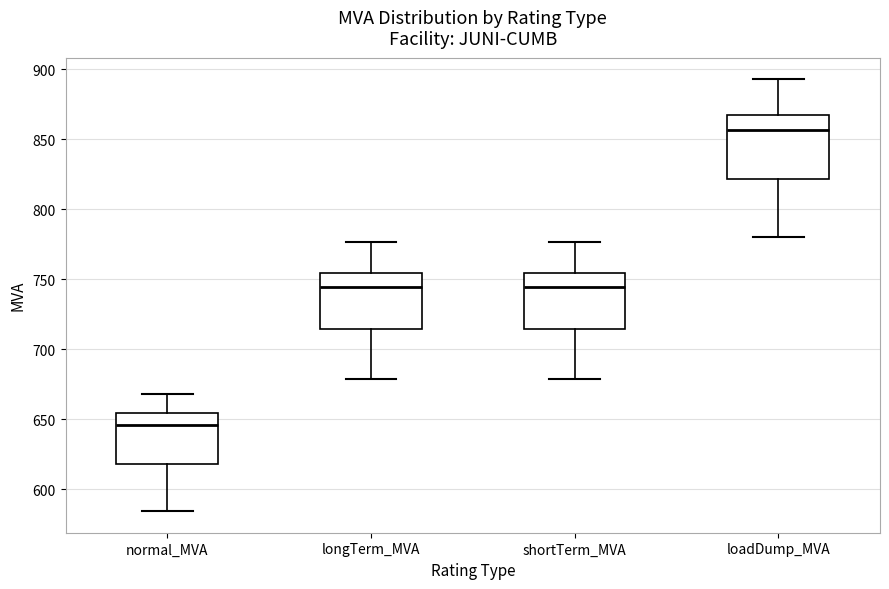

Where is the lower edge of the box for loadDump_MVA on the y-axis? The values are not printed on the chart, so give them approximately, as read against the axis.

820